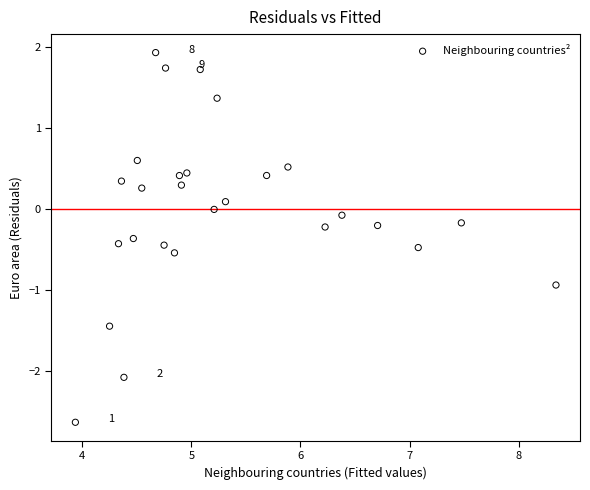

What is the range of X values (max minus min)?

4.4